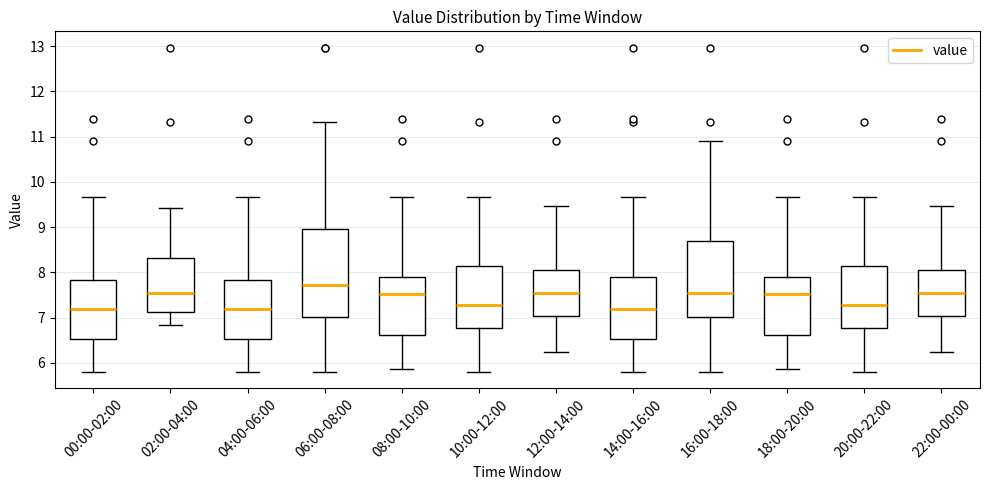

Comparing the boxes themselves (not the whiskers), which one is the tallest?

06:00-08:00